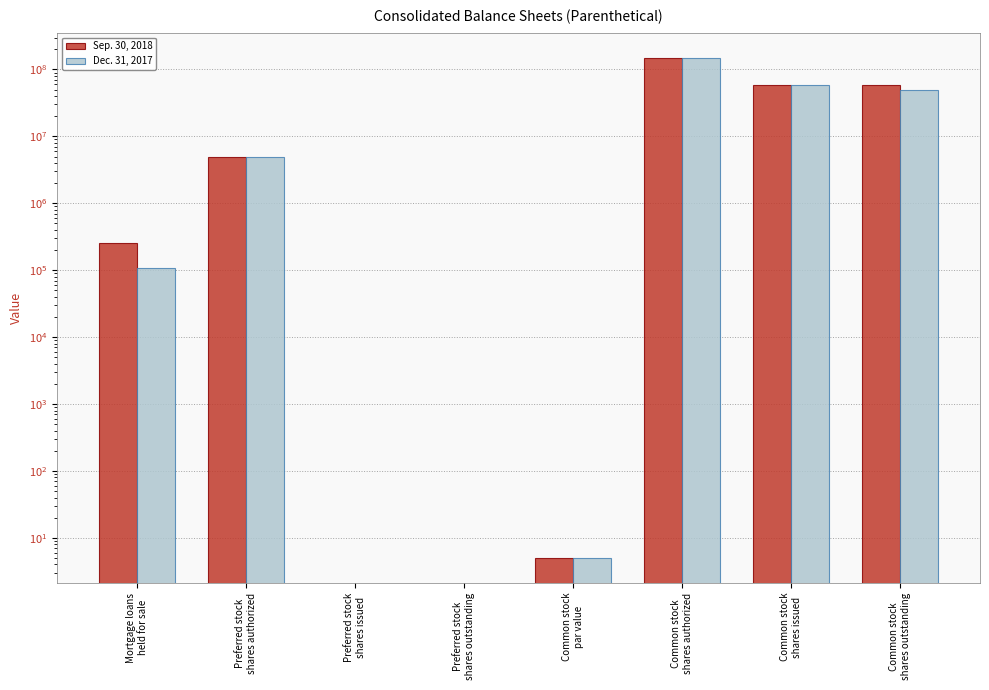

How many bars are there in each group?

2